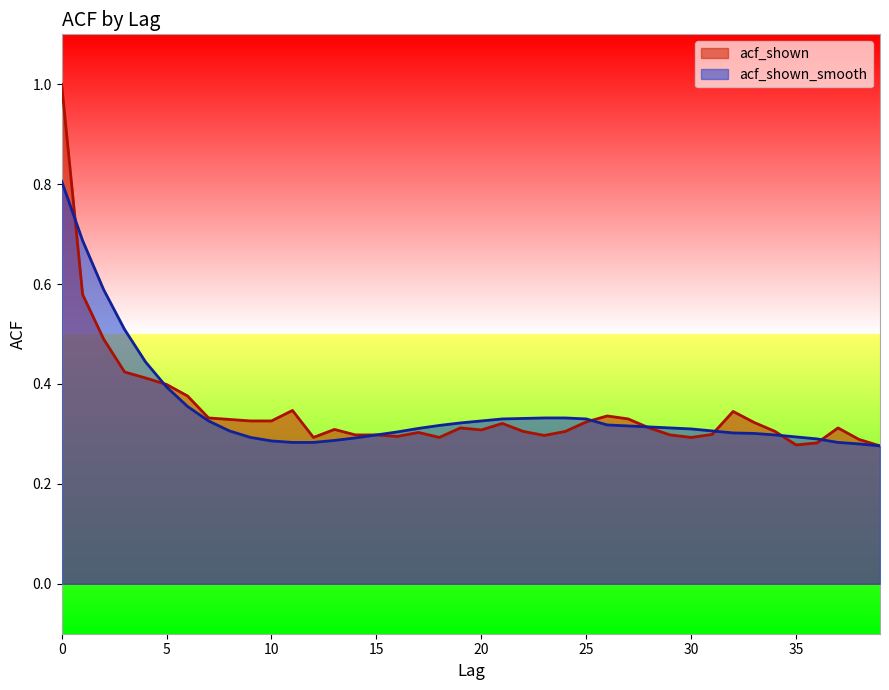

Count the acf_shown values in the range 0 to 1.

40